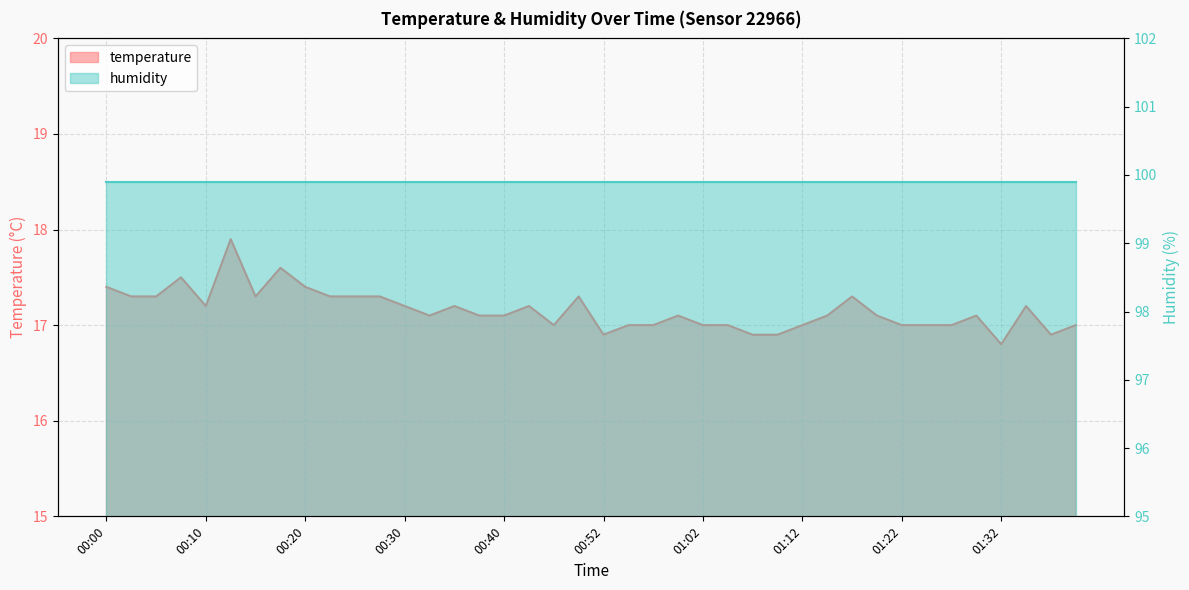

What is the value of the 35th point from the left?

17.0